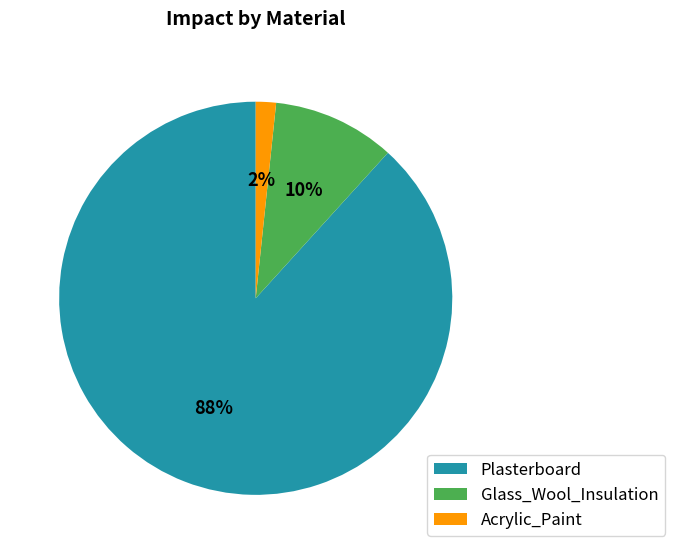

To the nearest percent, what is the average slice percentage?

33%